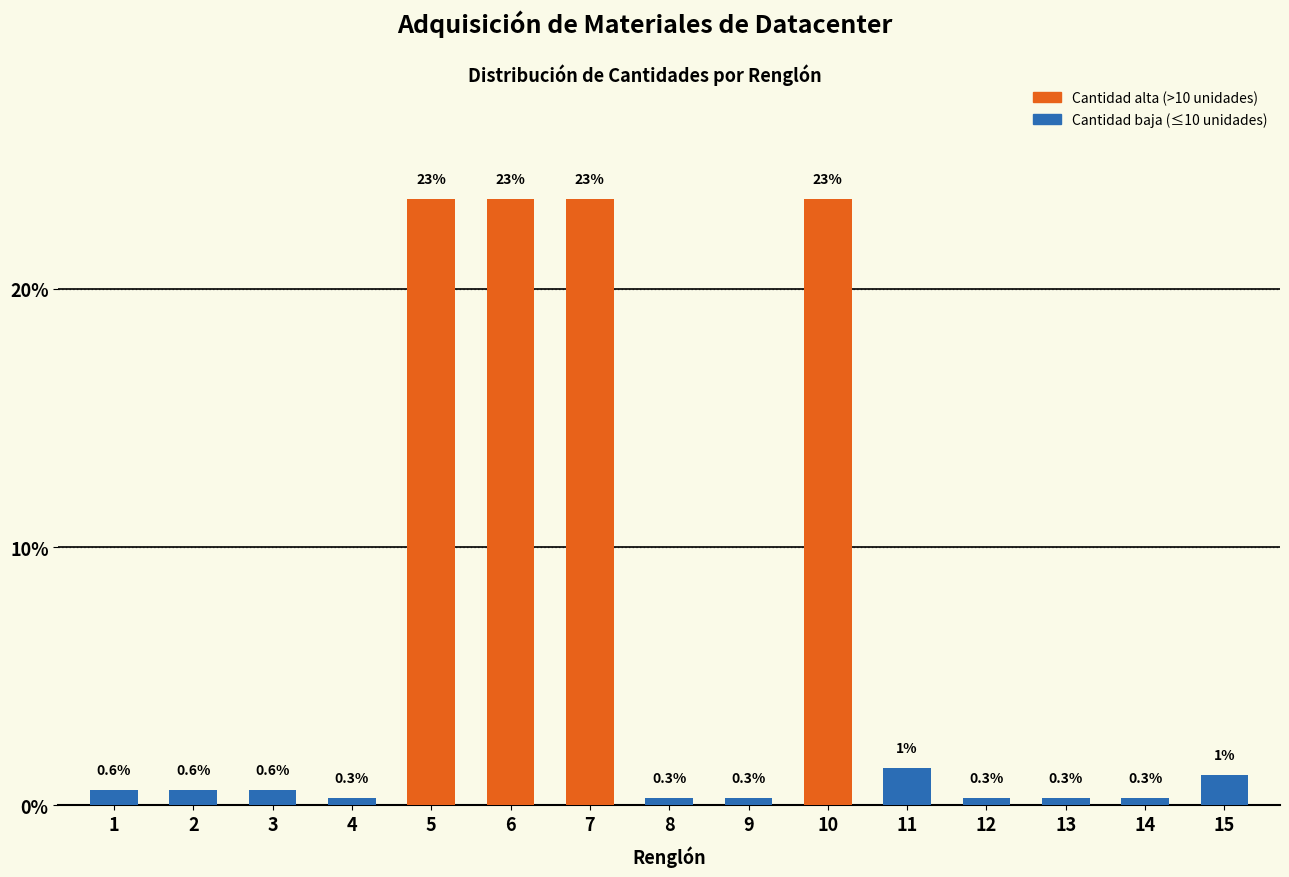

What is the value of the 8th bar from the left?

0.3